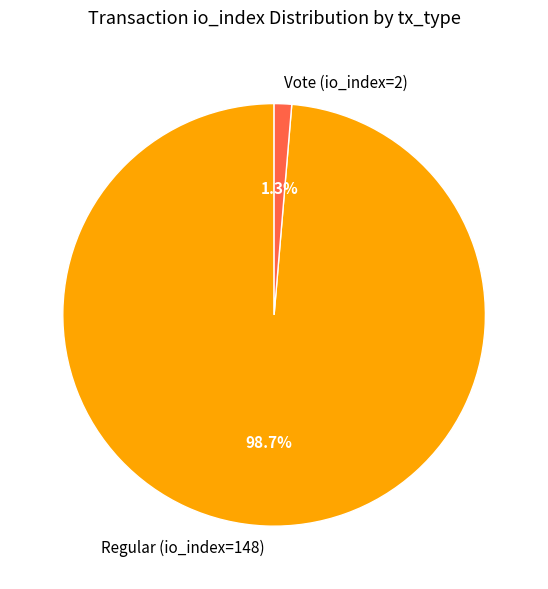

To the nearest percent, what portion does Regular (io_index=148) represent?

99%